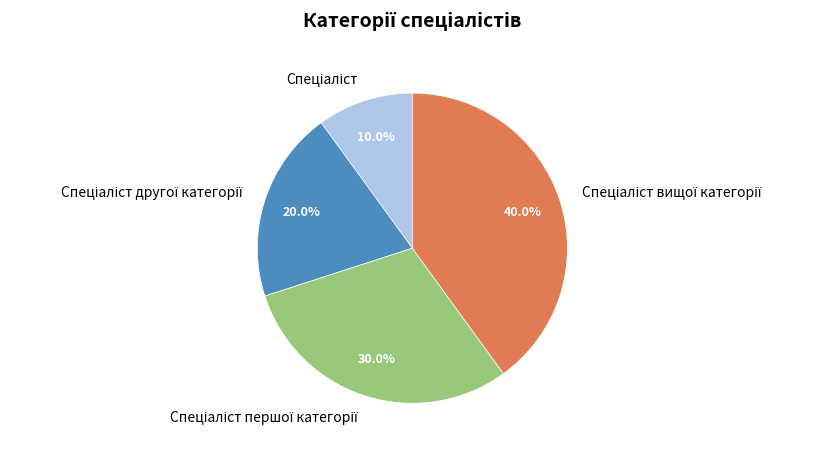

Is there any slice that represents more than half of the pie?

No